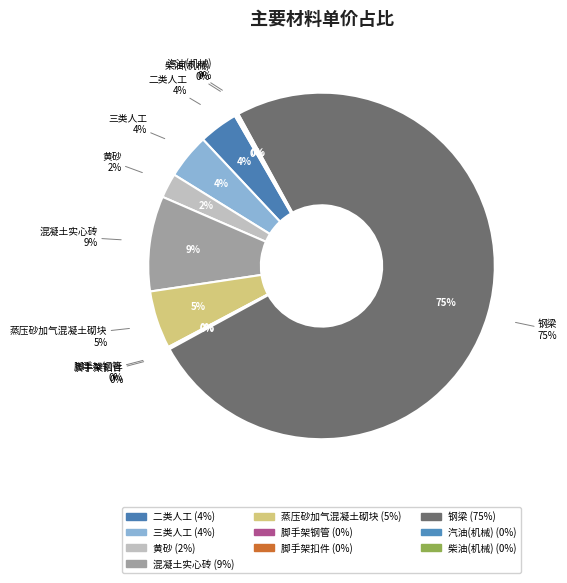

What is the smallest slice in the pie chart?

脚手架钢管